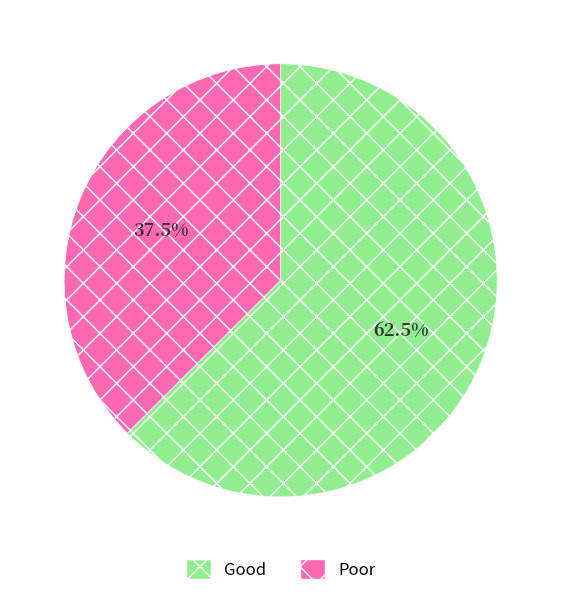

Between Good and Poor, which is larger?

Good